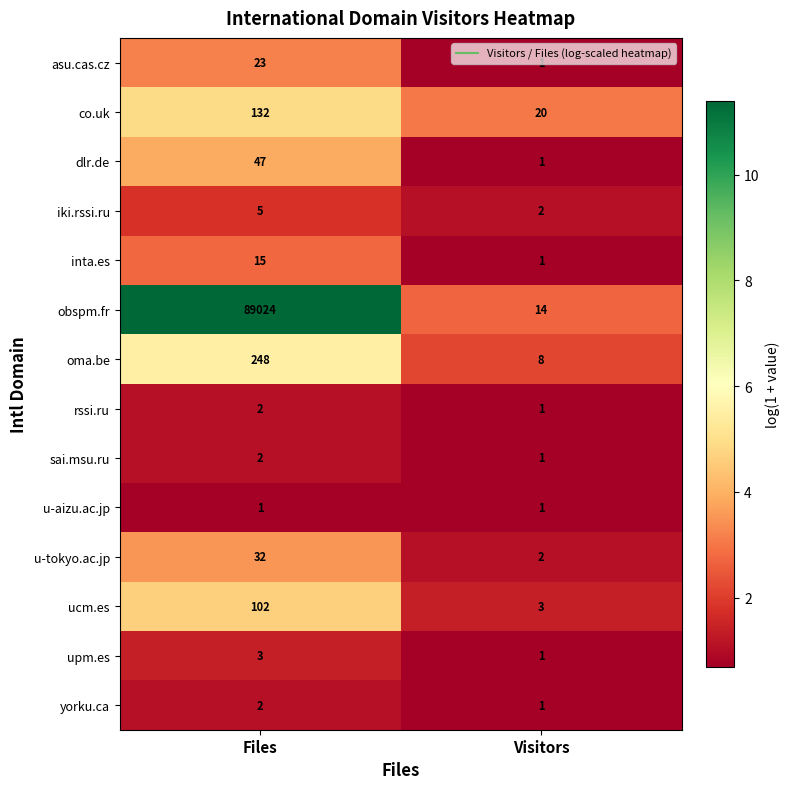

Which series changed the most between Files and Visitors?

obspm.fr